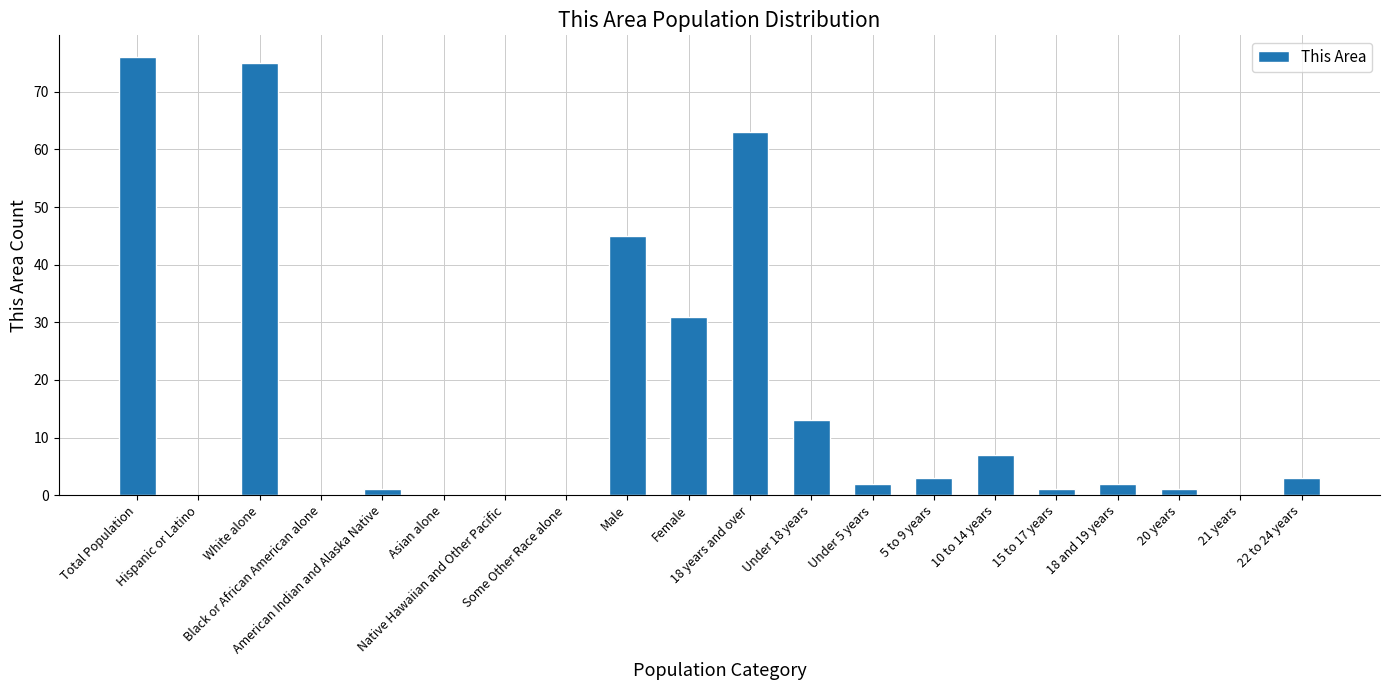

Reading right to left, list all the values displayed in this chart.

3	0	1	2	1	7	3	2	13	63	31	45	0	0	0	1	0	75	0	76